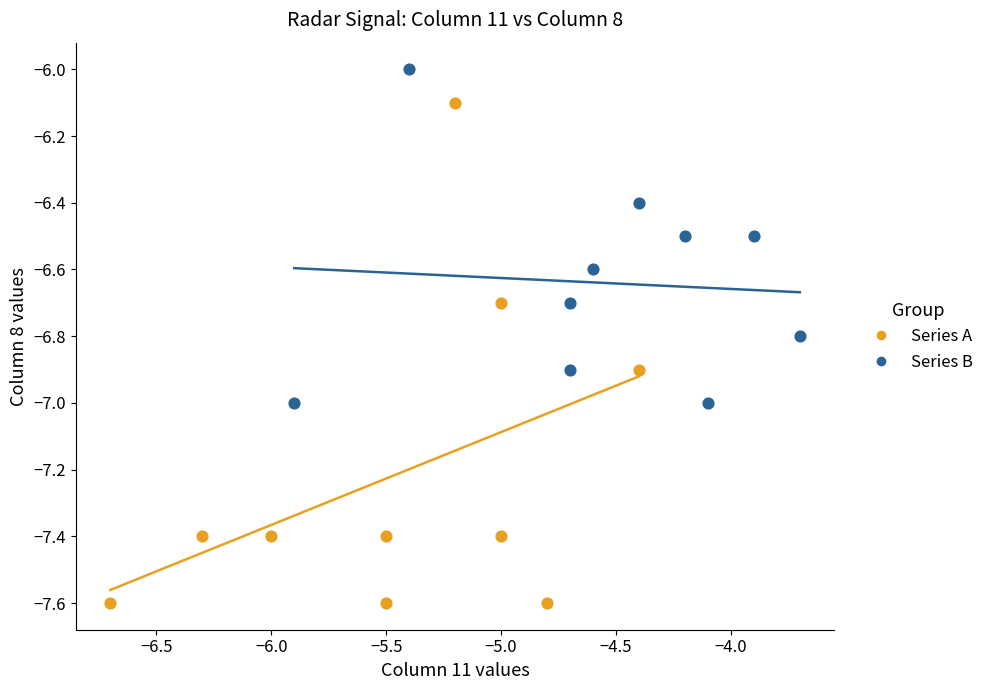

What are all the series names shown in the legend?

Series A, Series B